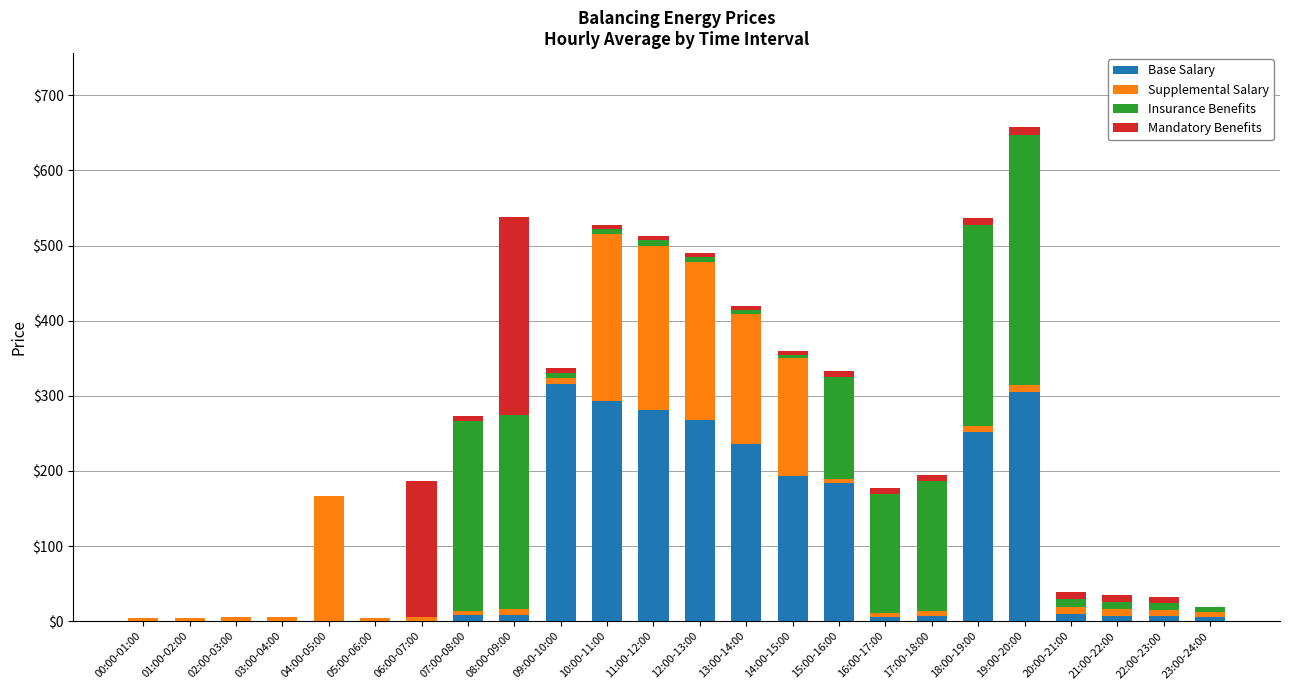

At which category is the sum across all series the highest?

19:00-20:00